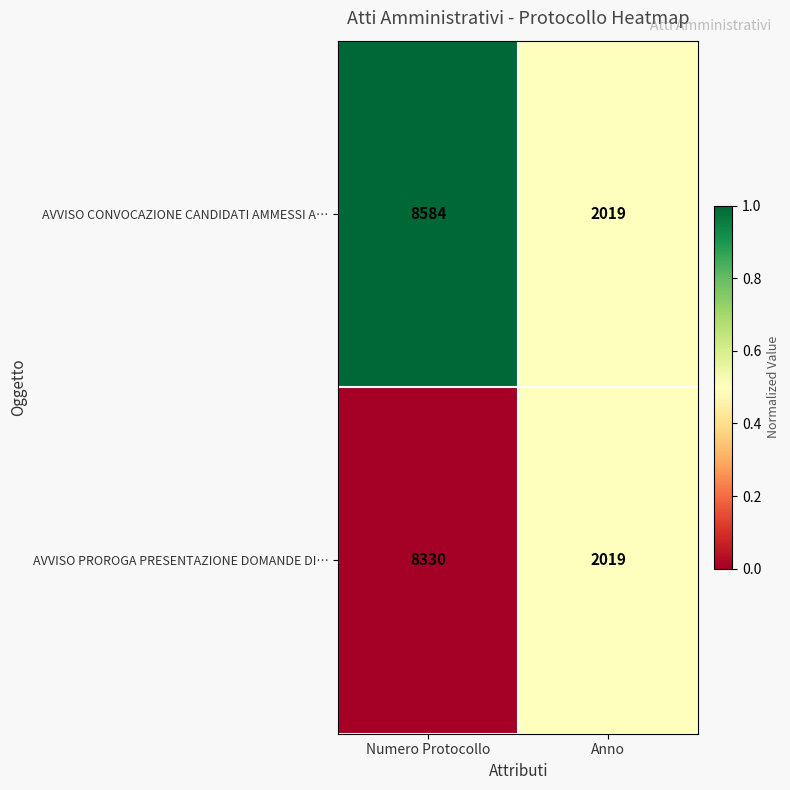

Is the value of AVVISO PROROGA PRESENTAZIONE DOMANDE DI… at Anno greater than the value of AVVISO CONVOCAZIONE CANDIDATI AMMESSI A… at Numero Protocollo?

No